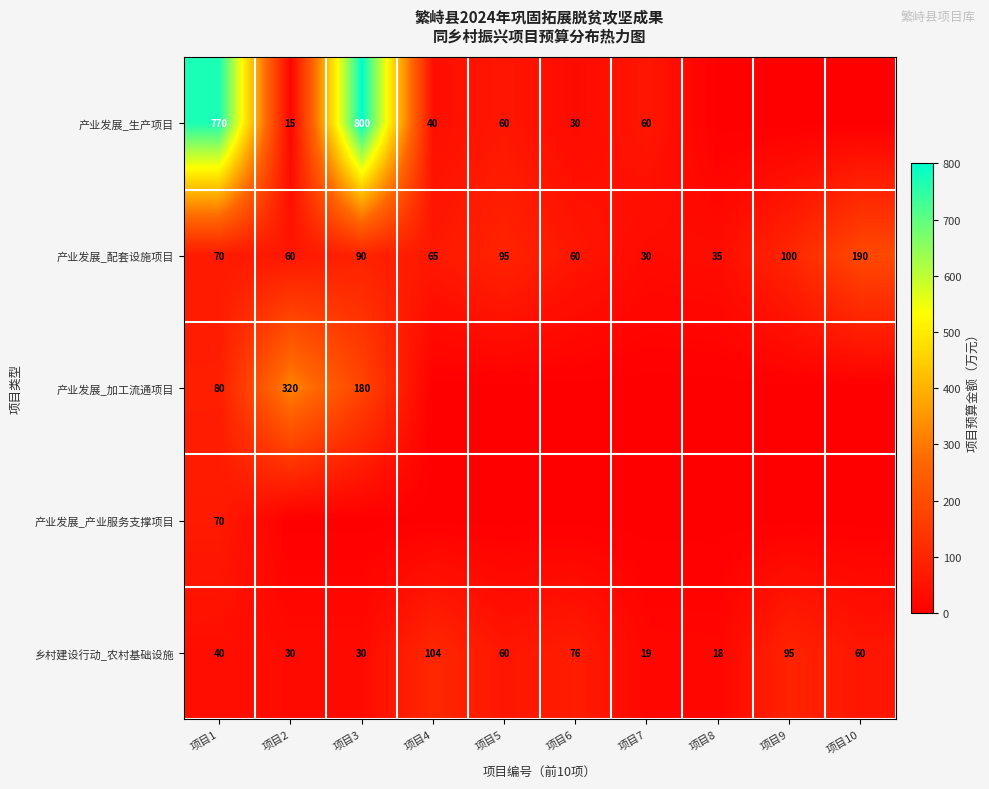

What is the total value across all series at 项目1?

1030